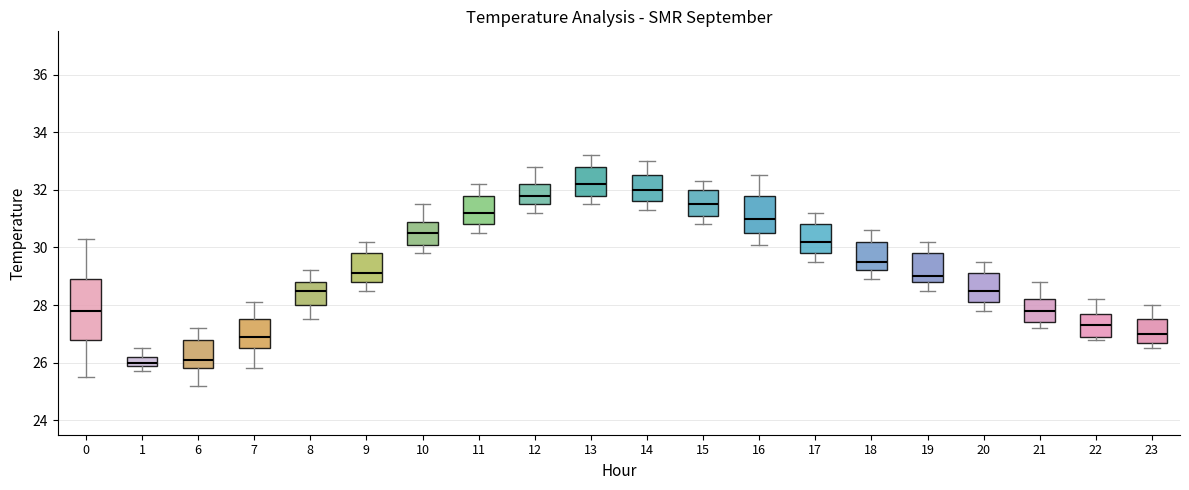

Reading left to right, read every box against the y-axis: the position of its median line, the range the box covers, and the ends of its whiskers. The values are not printed on the chart, so give them approximately, as read against the axis.

0: median 27.8, box 26.8 to 29.0, whiskers 25.6 to 30.4
1: median 26.0 (just above the box's lower edge), box 26.0 to 26.2, whiskers 25.8 to 26.6
6: median 26.2, box 25.8 to 26.8, whiskers 25.2 to 27.2
7: median 27.0, box 26.6 to 27.6, whiskers 25.8 to 28.2
8: median 28.6, box 28.0 to 28.8, whiskers 27.6 to 29.2
9: median 29.2, box 28.8 to 29.8, whiskers 28.6 to 30.2
10: median 30.6, box 30.2 to 31.0, whiskers 29.8 to 31.6
11: median 31.2, box 30.8 to 31.8, whiskers 30.6 to 32.2
12: median 31.8, box 31.6 to 32.2, whiskers 31.2 to 32.8
13: median 32.2, box 31.8 to 32.8, whiskers 31.6 to 33.2
14: median 32.0, box 31.6 to 32.6, whiskers 31.4 to 33.0
15: median 31.6, box 31.2 to 32.0, whiskers 30.8 to 32.4
16: median 31.0, box 30.6 to 31.8, whiskers 30.2 to 32.6
17: median 30.2, box 29.8 to 30.8, whiskers 29.6 to 31.2
18: median 29.6, box 29.2 to 30.2, whiskers 29.0 to 30.6
19: median 29.0, box 28.8 to 29.8, whiskers 28.6 to 30.2
20: median 28.6, box 28.2 to 29.2, whiskers 27.8 to 29.6
21: median 27.8, box 27.4 to 28.2, whiskers 27.2 to 28.8
22: median 27.4, box 27.0 to 27.8, whiskers 26.8 to 28.2
23: median 27.0, box 26.8 to 27.6, whiskers 26.6 to 28.0